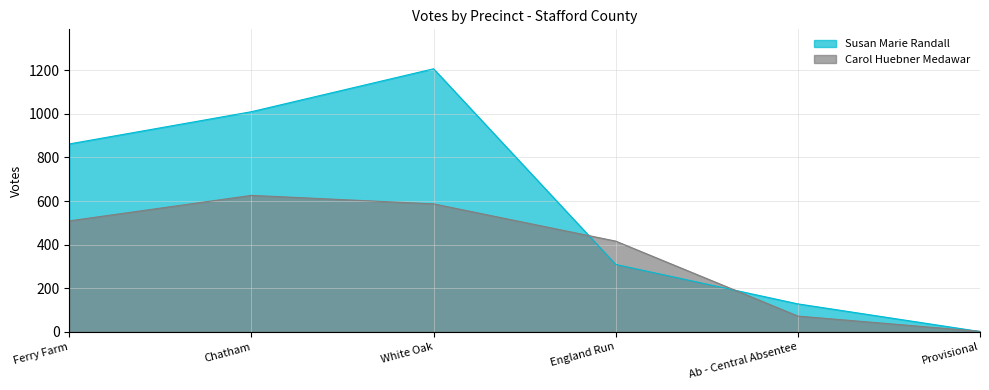

At which label does Carol Huebner Medawar reach its peak?

Chatham